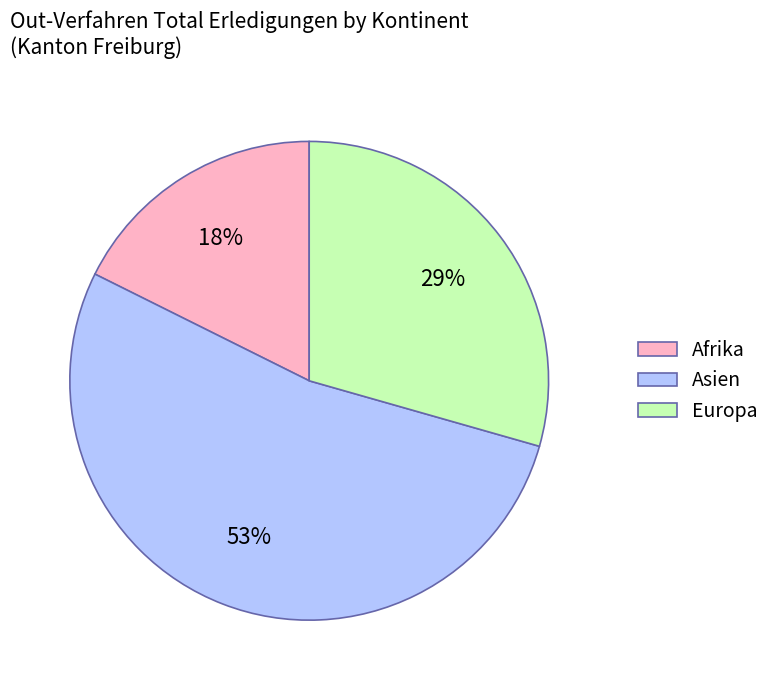

Approximately how many times larger is the value at Afrika compared to Asien?

0.3